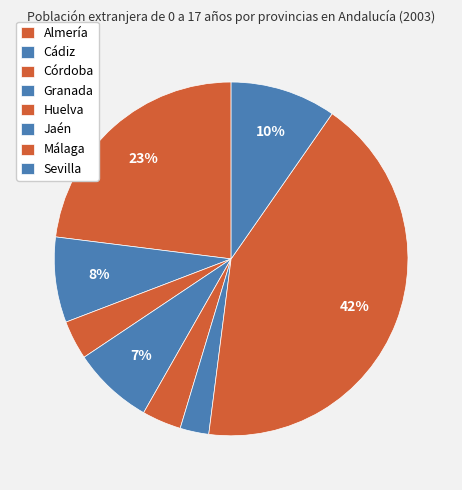

Which category has the smallest portion of the pie?

Jaén